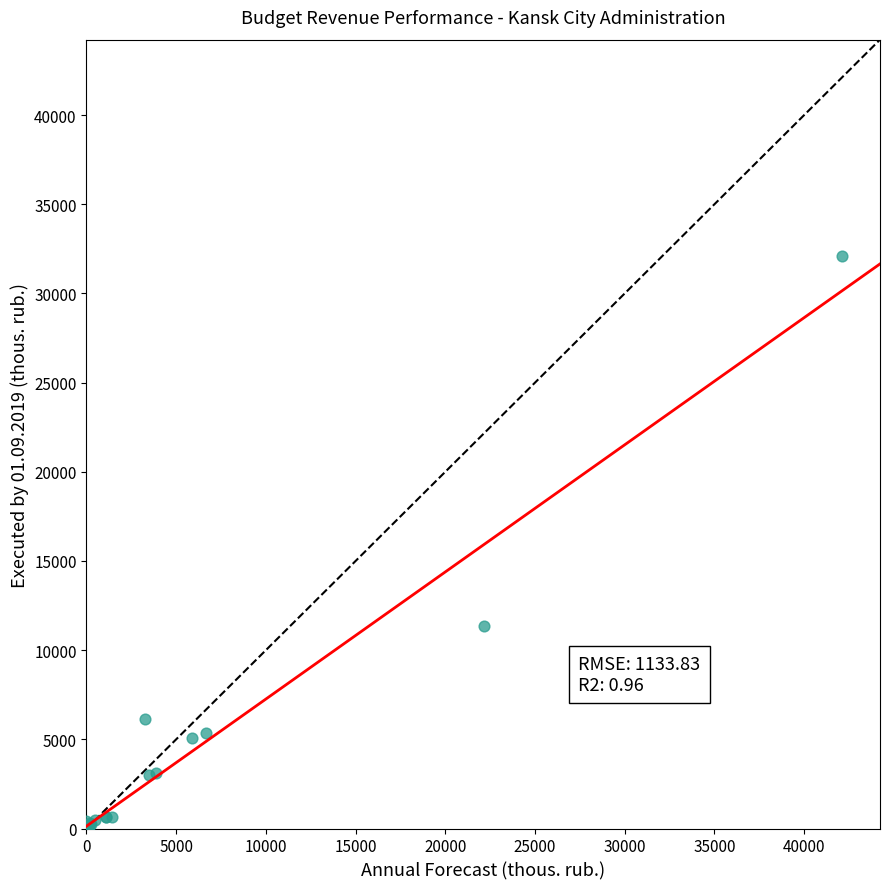

What Y value in the scatter plot is closest to 16041?

11363.9